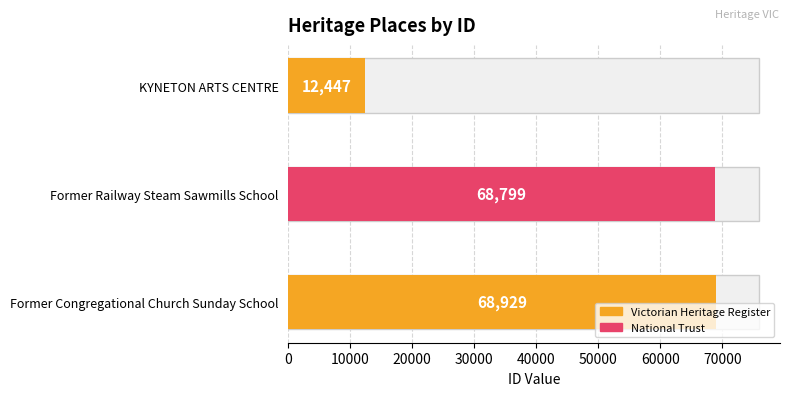

What is the change in value from KYNETON ARTS CENTRE to Former Congregational Church Sunday School?

+56482